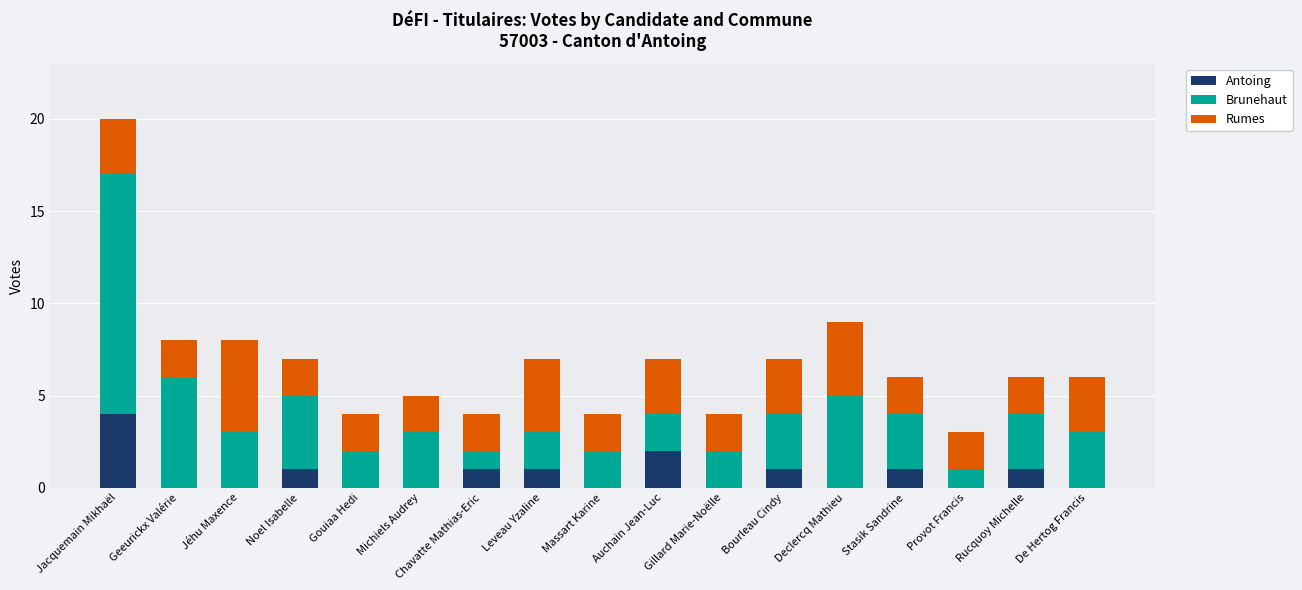

Does the chart contain stacked bars?

Yes